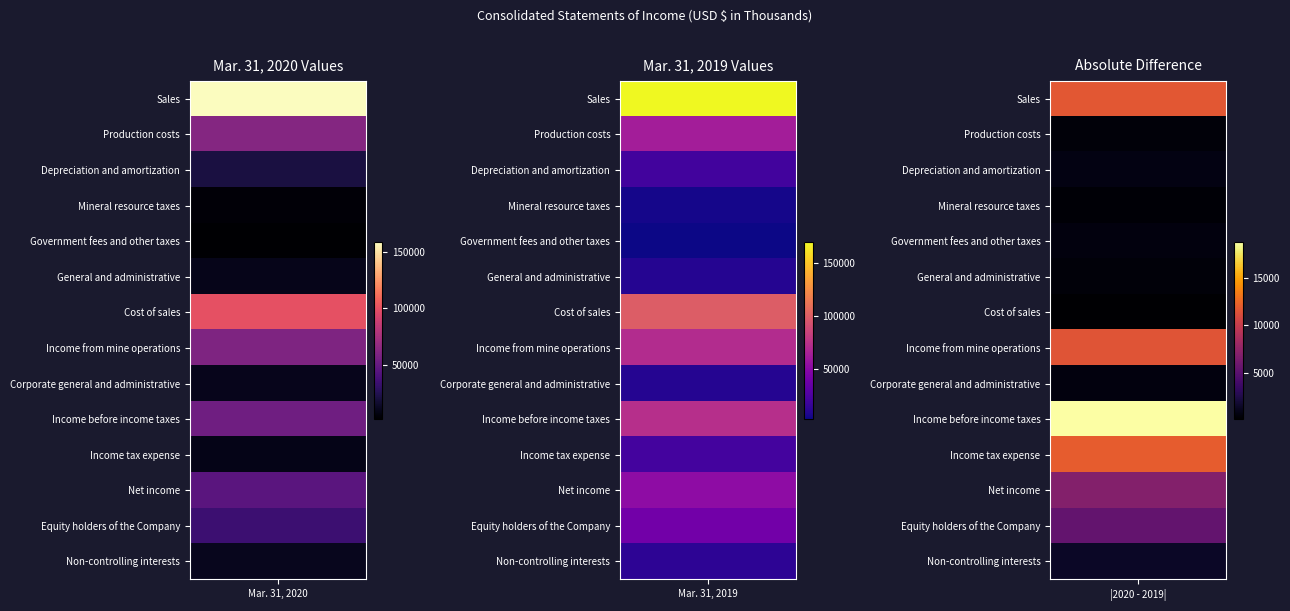

List the series in order of their peak value, highest first.

Sales, Cost of sales, Income before income taxes, Income from mine operations, Production costs, Net income, Equity holders of the Company, Income tax expense, Depreciation and amortization, Non-controlling interests, Corporate general and administrative, General and administrative, Mineral resource taxes, Government fees and other taxes